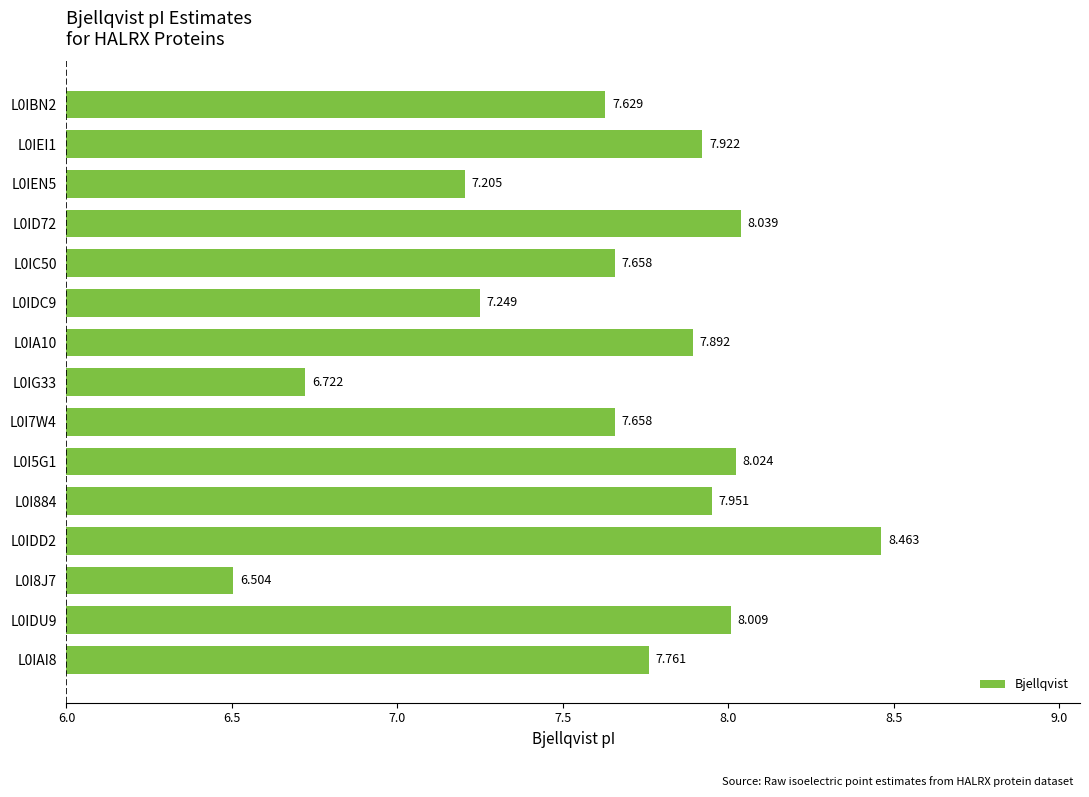

How many bars are there in total?

15